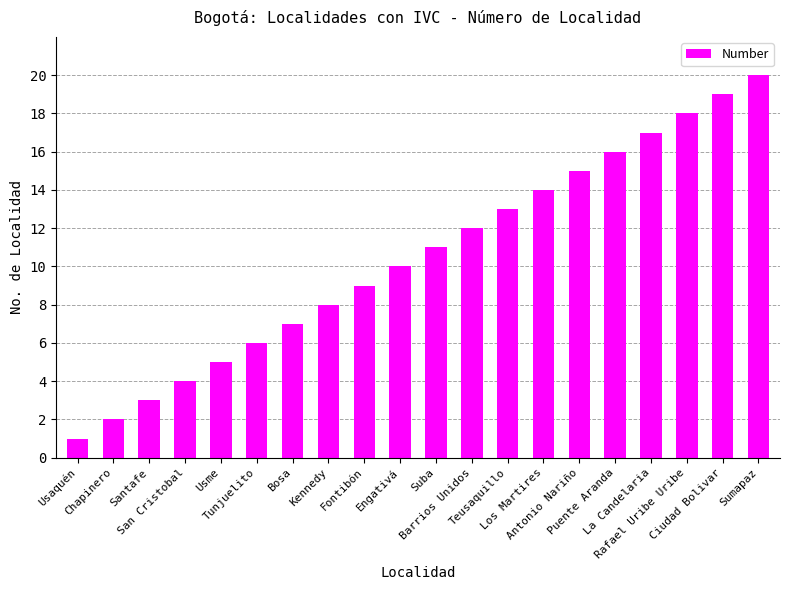

Reading right to left, extract all data points from this chart.

20	19	18	17	16	15	14	13	12	11	10	9	8	7	6	5	4	3	2	1